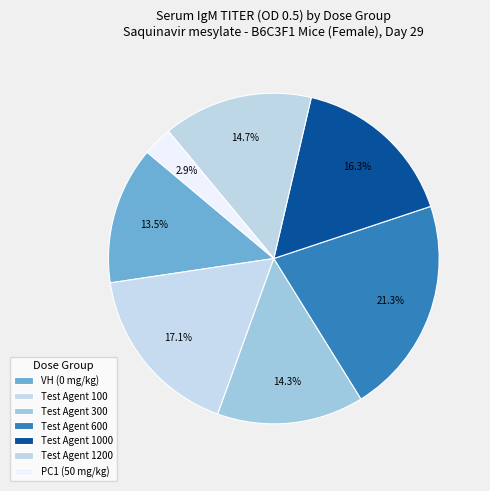

How many segments does this pie chart have?

7